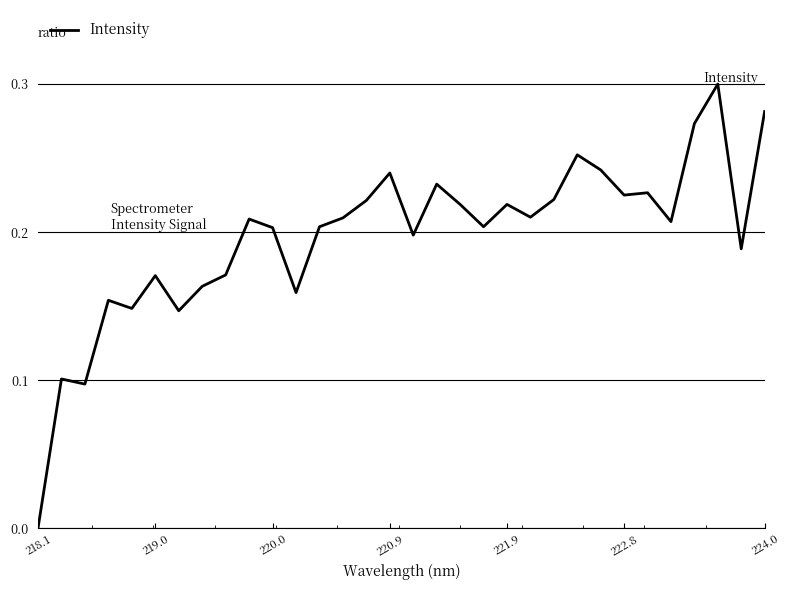

How many values are between 0 and 1?

32